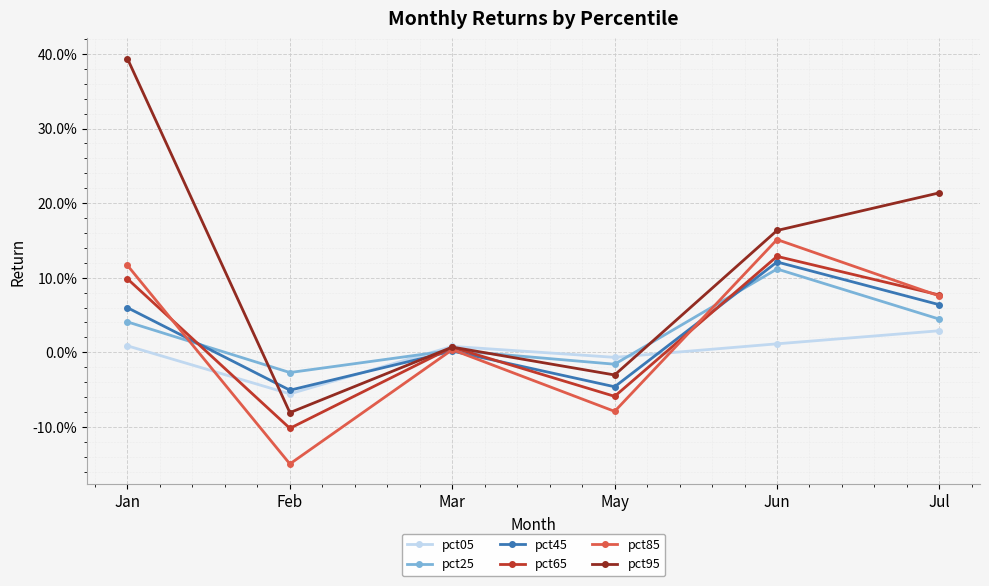

Does the chart have visible grid lines?

Yes